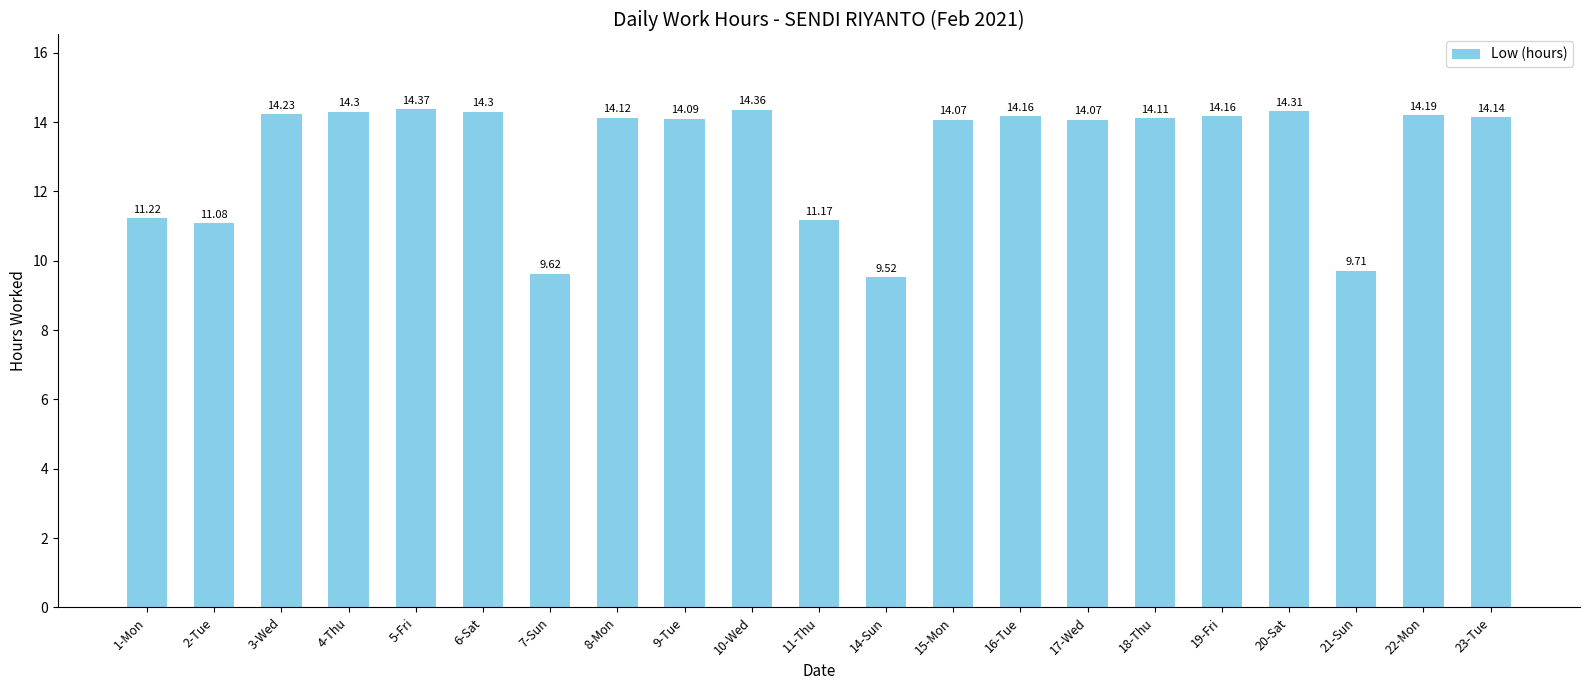

Count the number of values greater than 14.

15